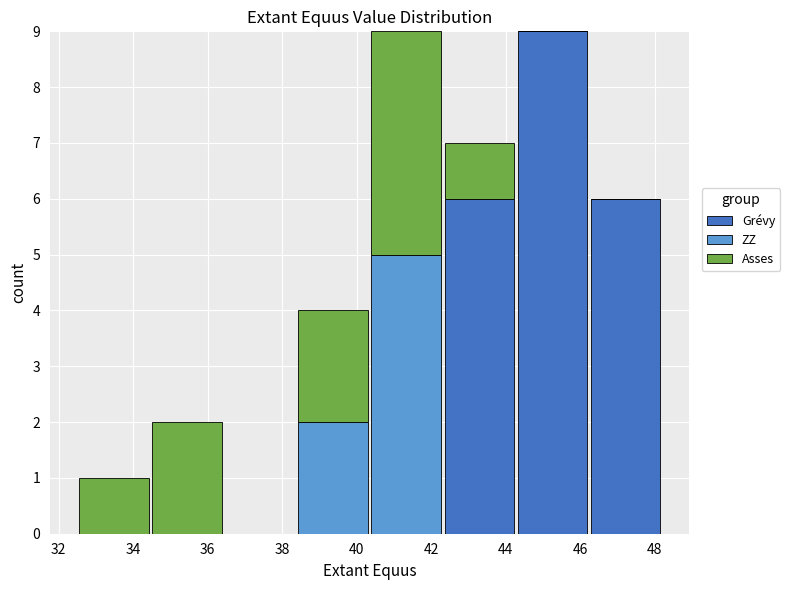

Reading left to right, transcribe this chart: for each stacked bar, give the range it covers on the x-axis and its total height. Neither the bar edges nor the heights are printed on the chart, so give them approximately, as read against the axes.

32.6 to 34.4: 1
34.4 to 36.4: 2
36.4 to 38.4: 0
38.4 to 40.4: 4
40.4 to 42.4: 9
42.4 to 44.2: 7
44.2 to 46.2: 9
46.2 to 48.2: 6